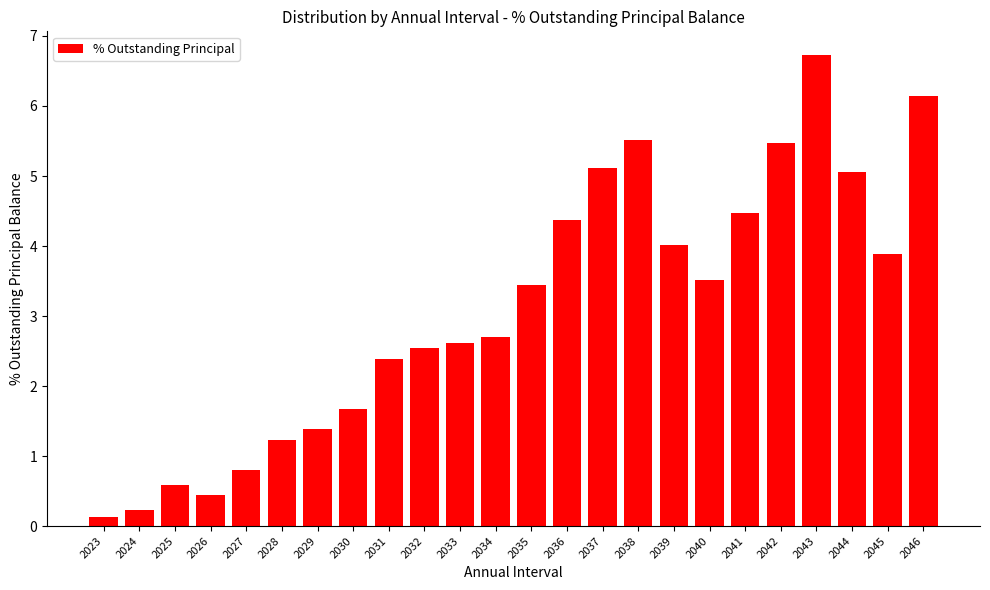

Reading left to right, what are all the values shown in this chart?

2023=0.1	2024=0.2	2025=0.6	2026=0.4	2027=0.8	2028=1.2	2029=1.4	2030=1.7	2031=2.4	2032=2.5	2033=2.6	2034=2.7	2035=3.4	2036=4.4	2037=5.1	2038=5.5	2039=4.0	2040=3.5	2041=4.5	2042=5.5	2043=6.7	2044=5.1	2045=3.9	2046=6.1